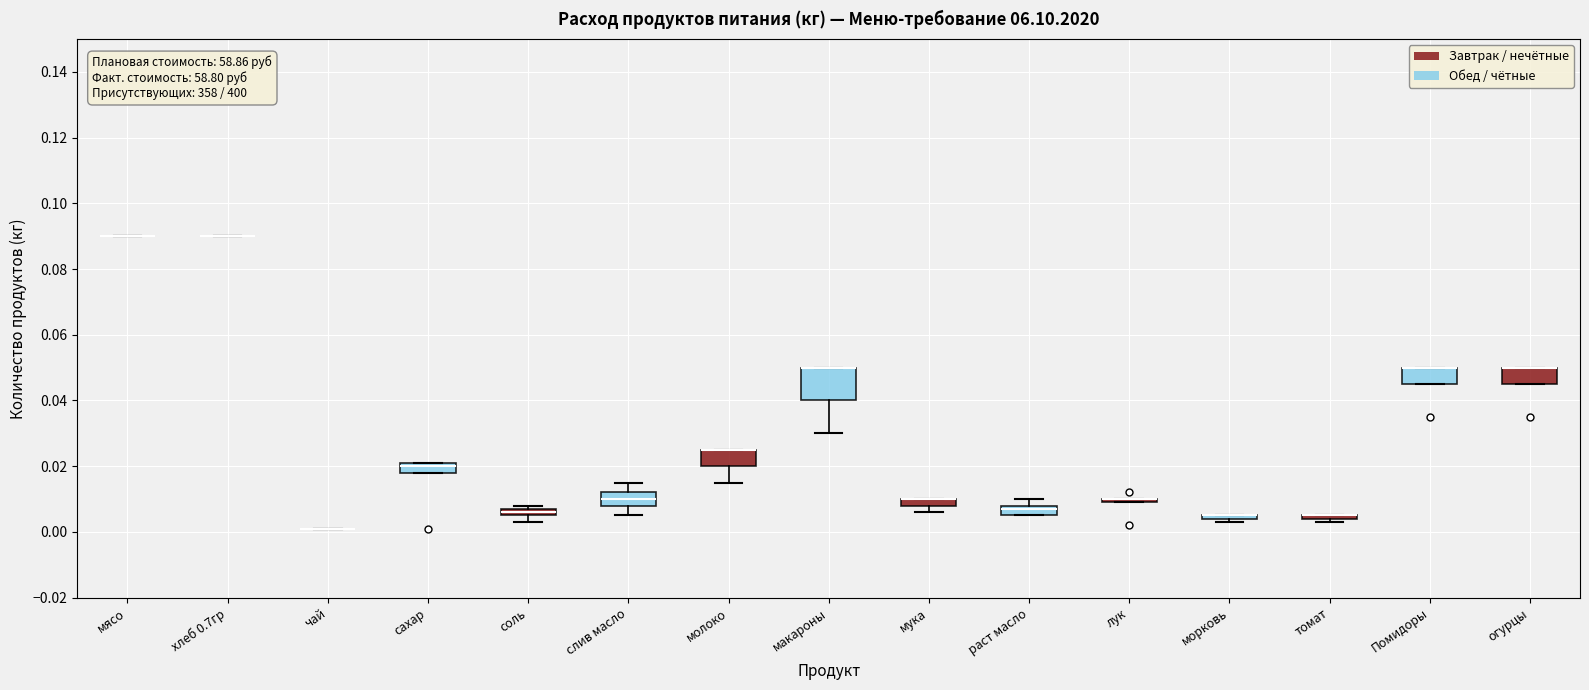

Which box is the tallest, from its lower edge to its upper edge?

макароны